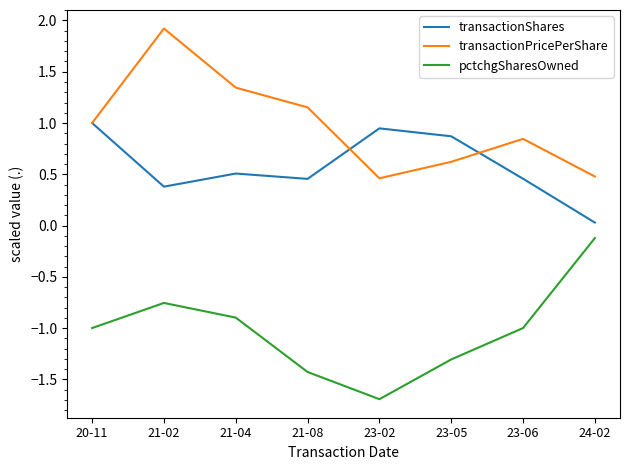

At which category is the sum across all series the highest?

21-02